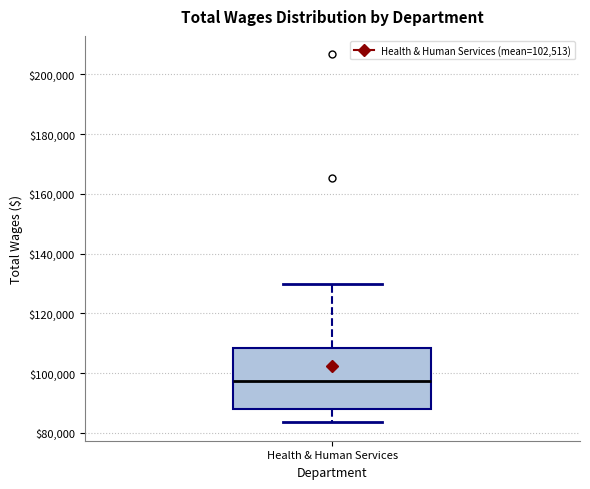

Transcribe this box plot: give where the median line is, the range the box spans, and where the two whiskers end, as read against the y-axis. The values are not printed on the chart, so give them approximately, as read against the axis.

median 98000, box 88000 to 108000, whiskers 84000 to 130000